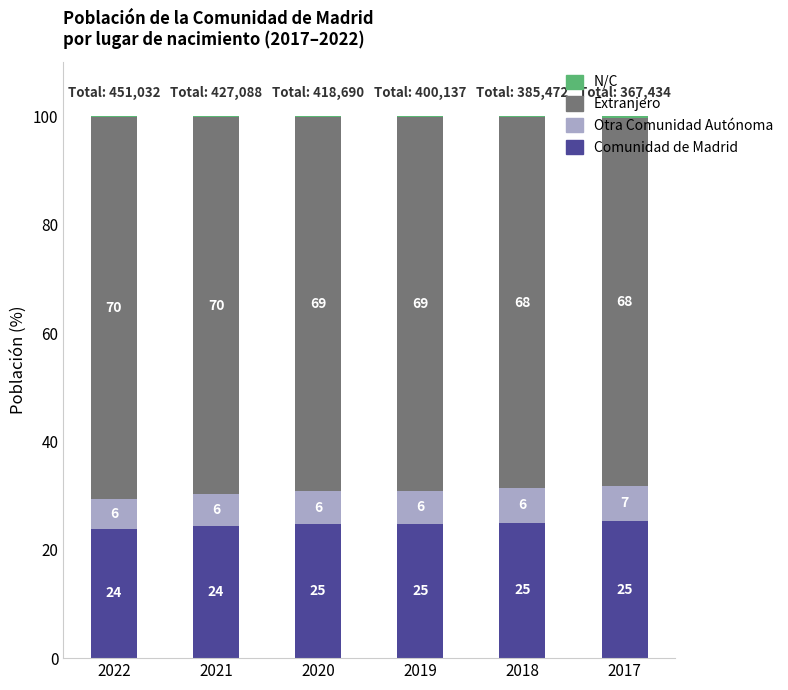

Are the bars horizontal?

No